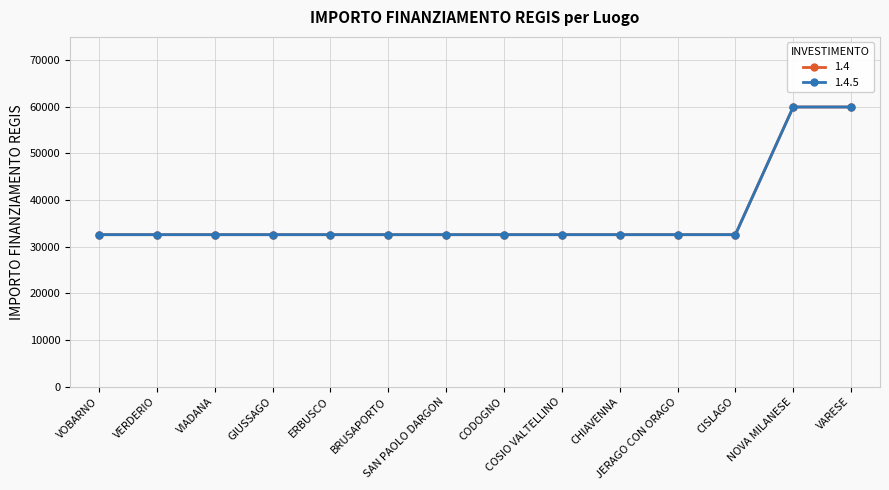

Reading right to left, transcribe all the data shown in this chart.

1.4: VARESE=59966	NOVA MILANESE=59966	CISLAGO=32589	JERAGO CON ORAGO=32589	CHIAVENNA=32589	COSIO VALTELLINO=32589	CODOGNO=32589	SAN PAOLO DARGON=32589	BRUSAPORTO=32589	ERBUSCO=32589	GIUSSAGO=32589	VIADANA=32589	VERDERIO=32589	VOBARNO=32589
1.4.5: VARESE=59966	NOVA MILANESE=59966	CISLAGO=32589	JERAGO CON ORAGO=32589	CHIAVENNA=32589	COSIO VALTELLINO=32589	CODOGNO=32589	SAN PAOLO DARGON=32589	BRUSAPORTO=32589	ERBUSCO=32589	GIUSSAGO=32589	VIADANA=32589	VERDERIO=32589	VOBARNO=32589